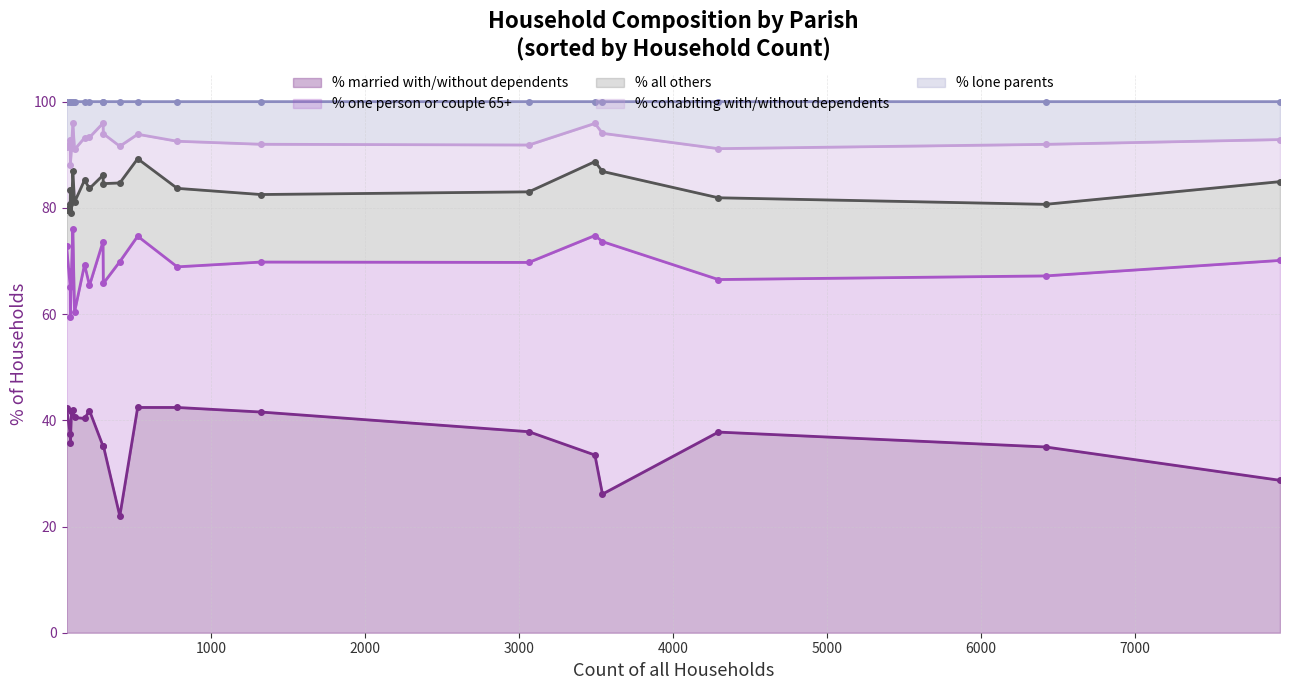

At how many categories does at least one series exceed 38?

14